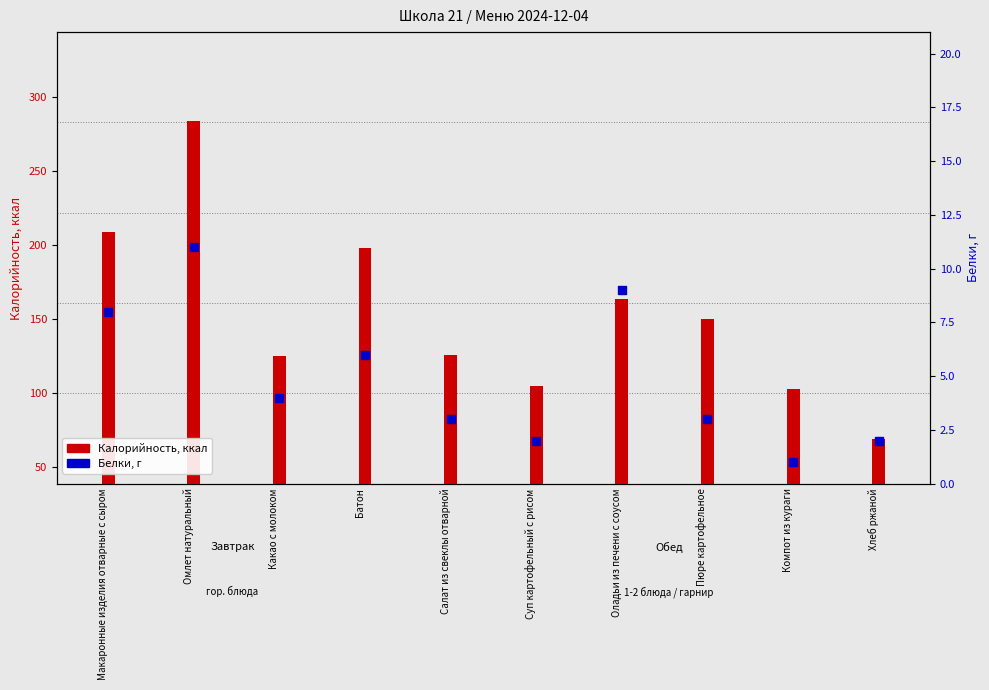

Which series has the widest spread of Y values?

Калорийность